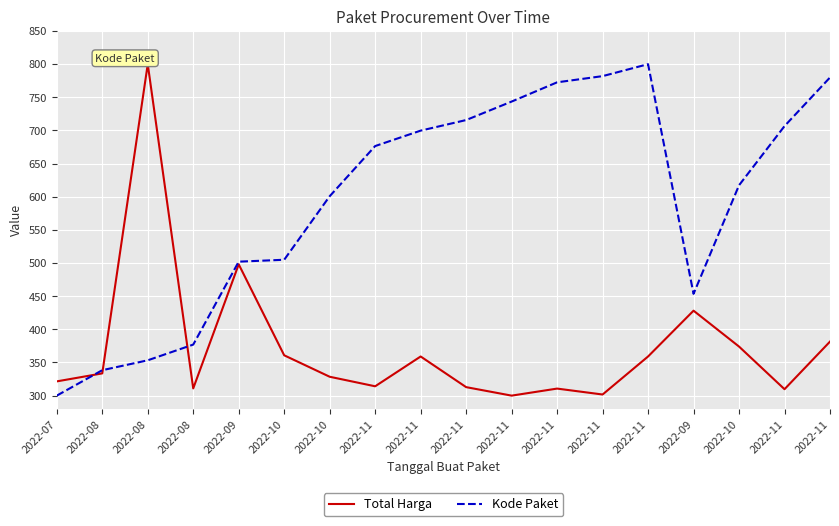

How many lines are shown in the chart?

2